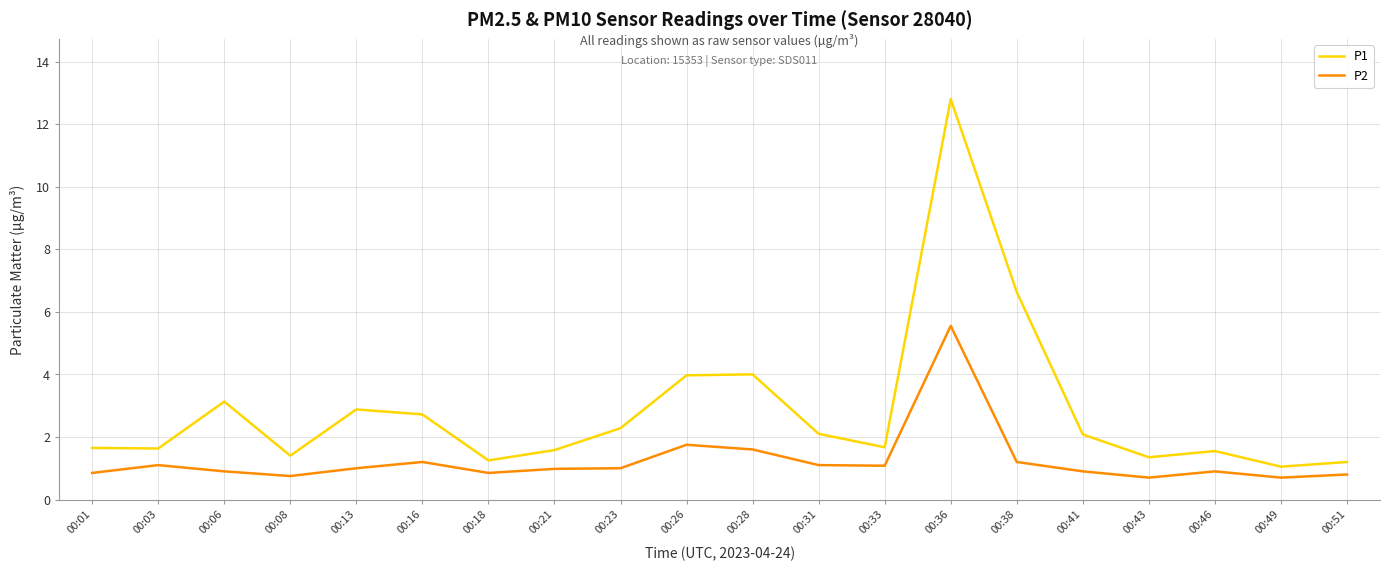

True or false: P2 and P1 cross at least once.

False